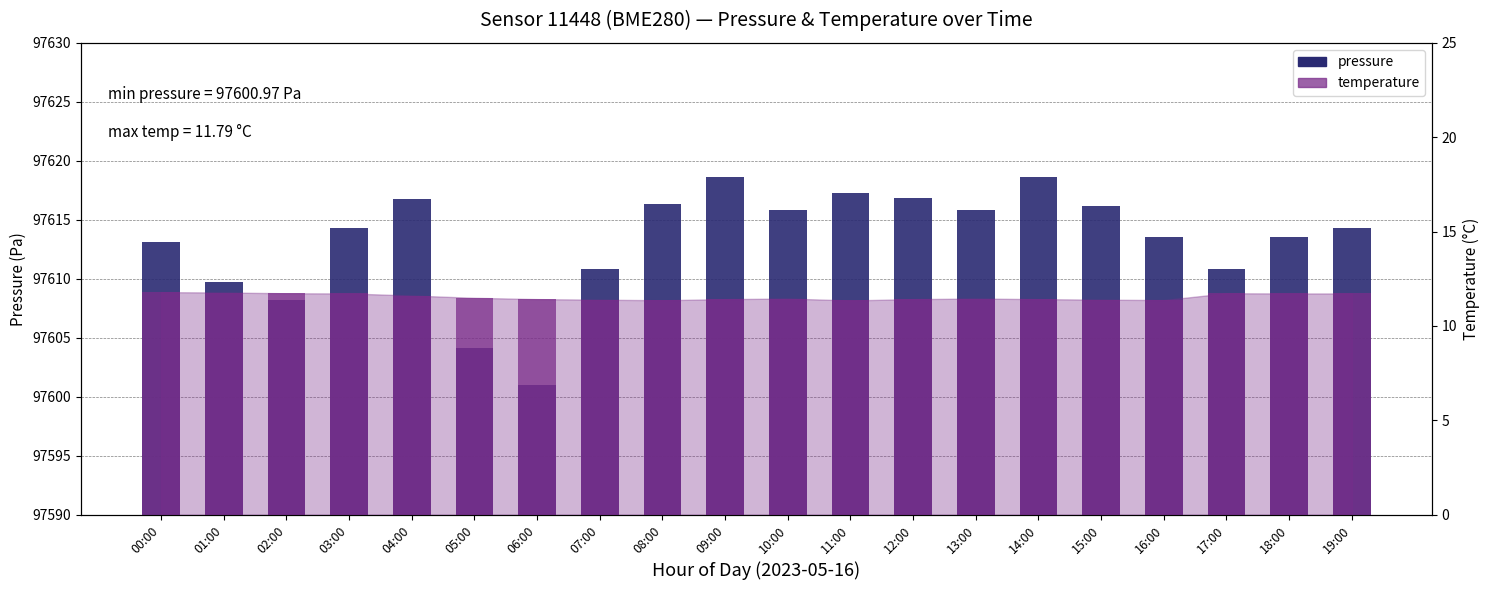

How many bars are there in total?

40